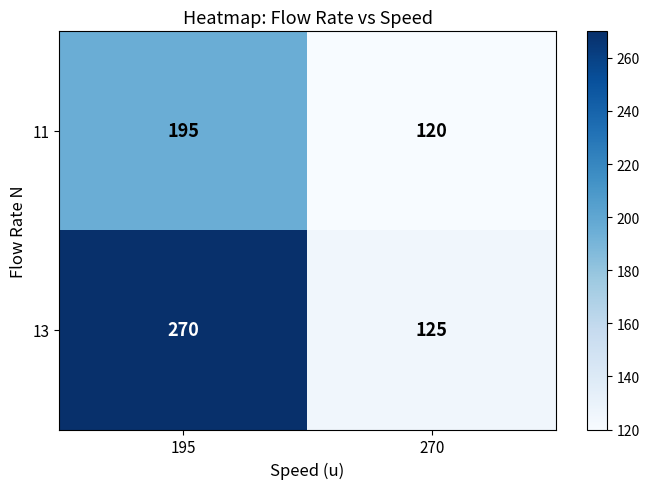

What is the spread (max minus min) of values at 270?

5